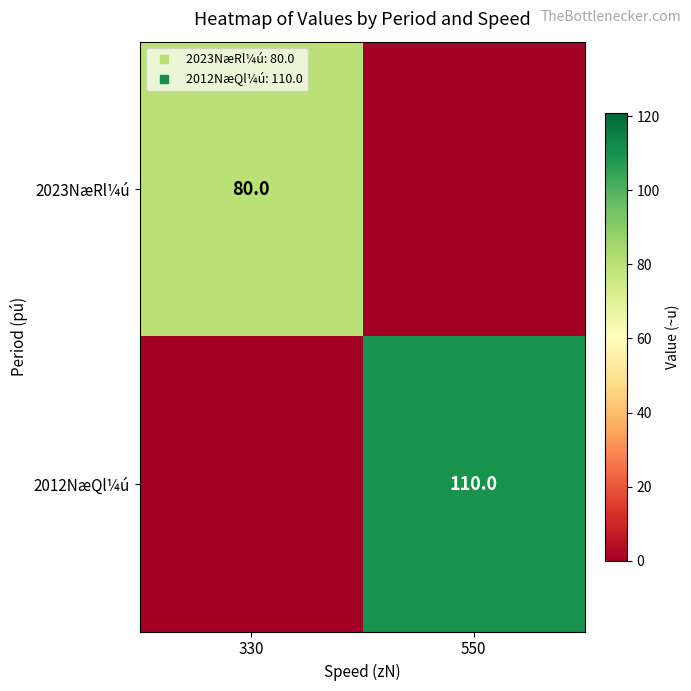

What is the sum of the 2023NæRl¼ú values at 330 and 550?

80